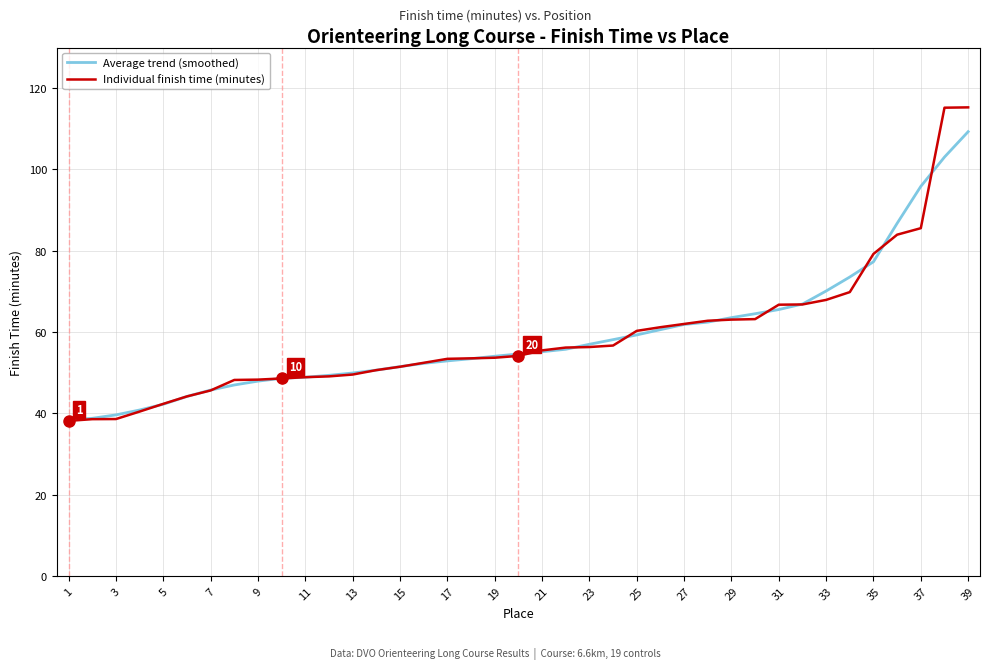

Which series has the largest range (max minus min)?

Individual finish time (minutes)